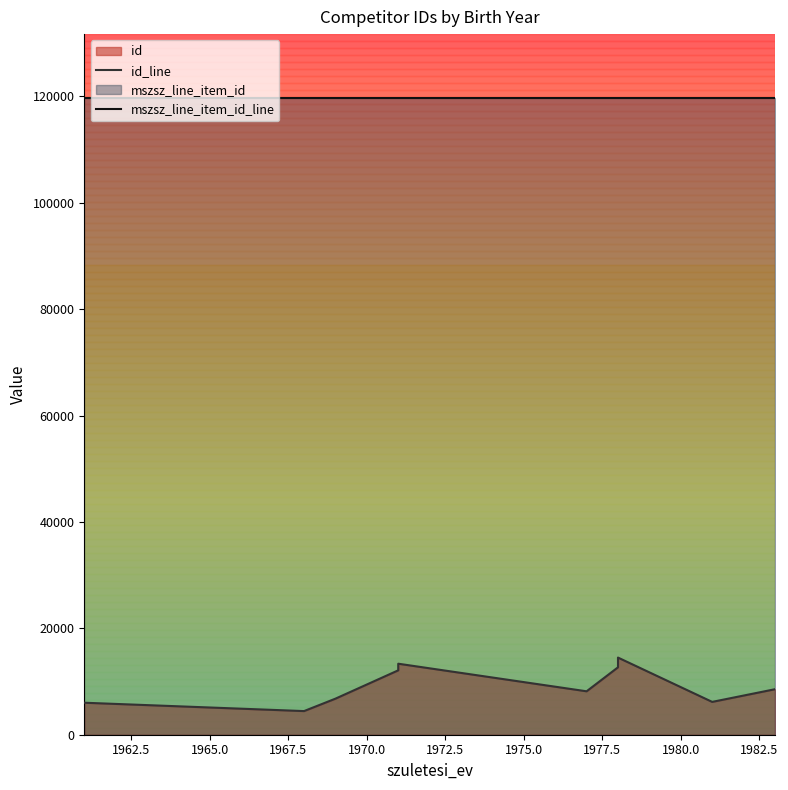

What is the greatest value displayed?

119717